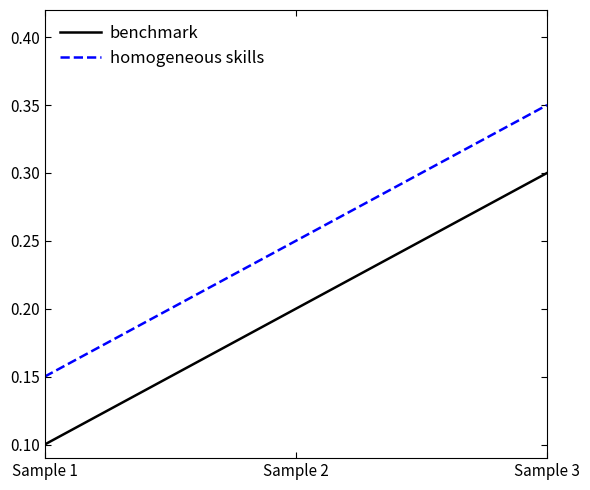

What is the sum of the homogeneous skills values at Sample 1 and Sample 3?

0.5